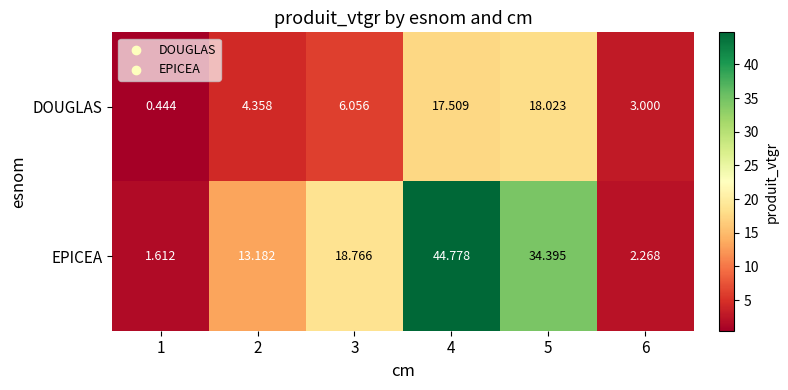

How many distinct data groups are displayed?

2